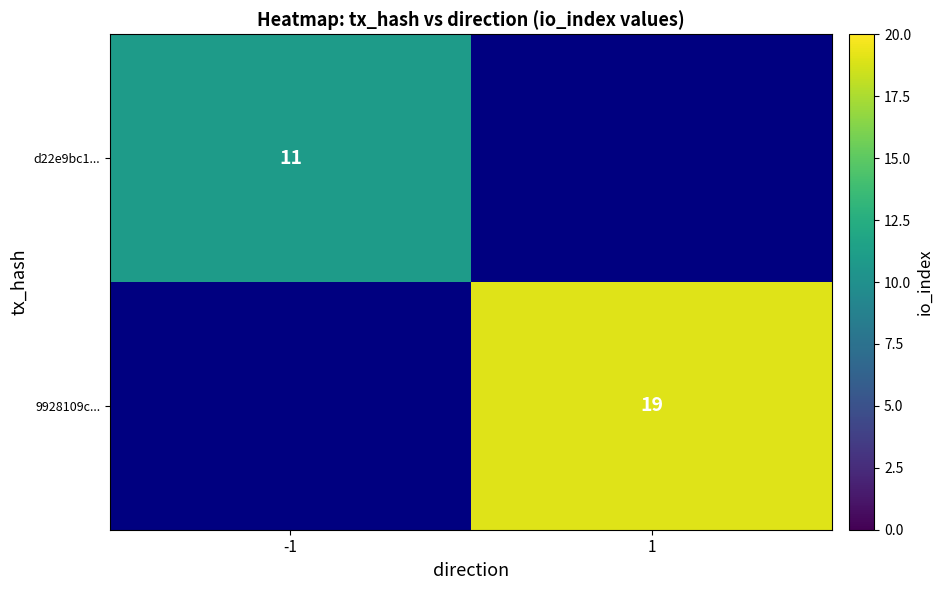

True or false: d22e9bc1... has a value of 11 at -1.

True